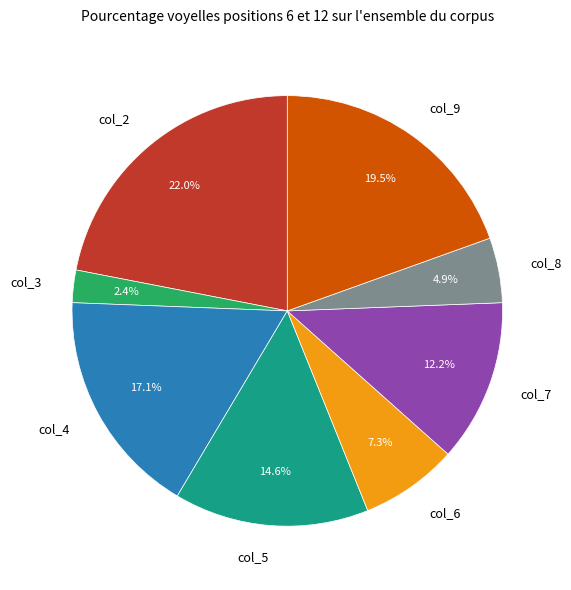

Does col_7 represent more than half of the total?

No